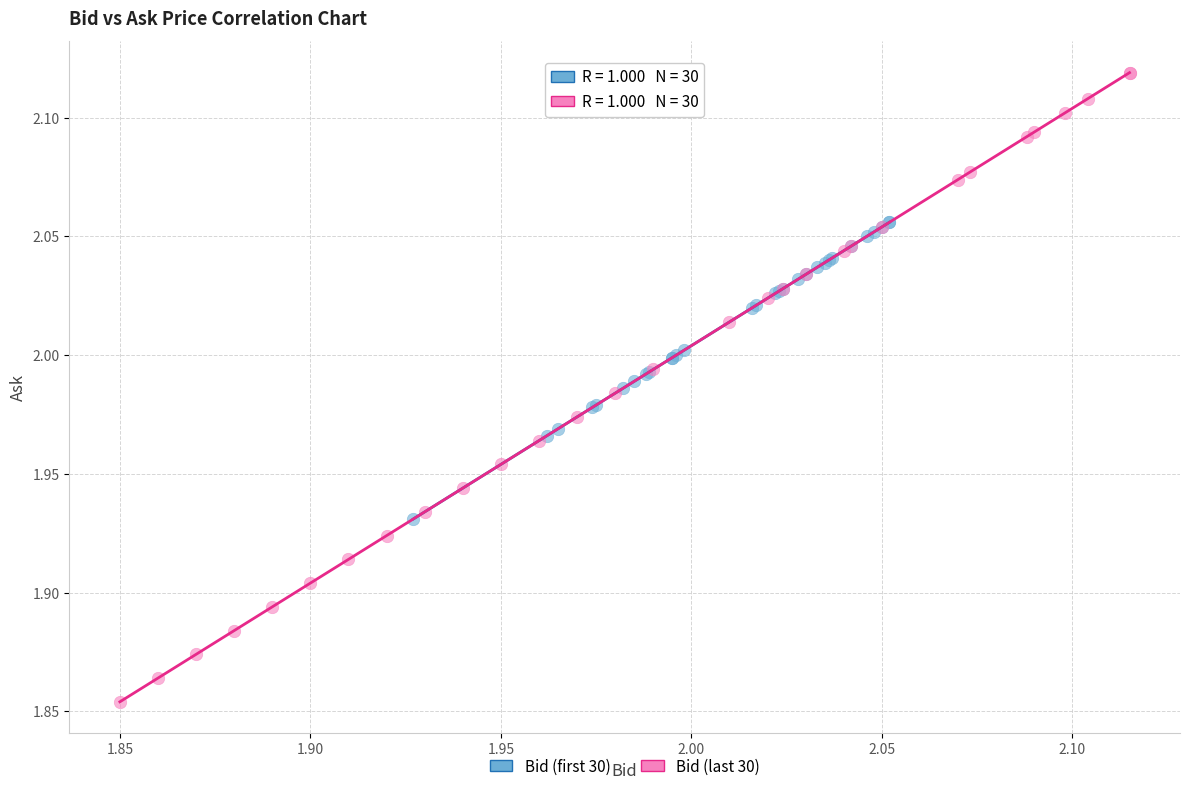

What are all the series names shown in the legend?

Bid (first 30), Bid (last 30)